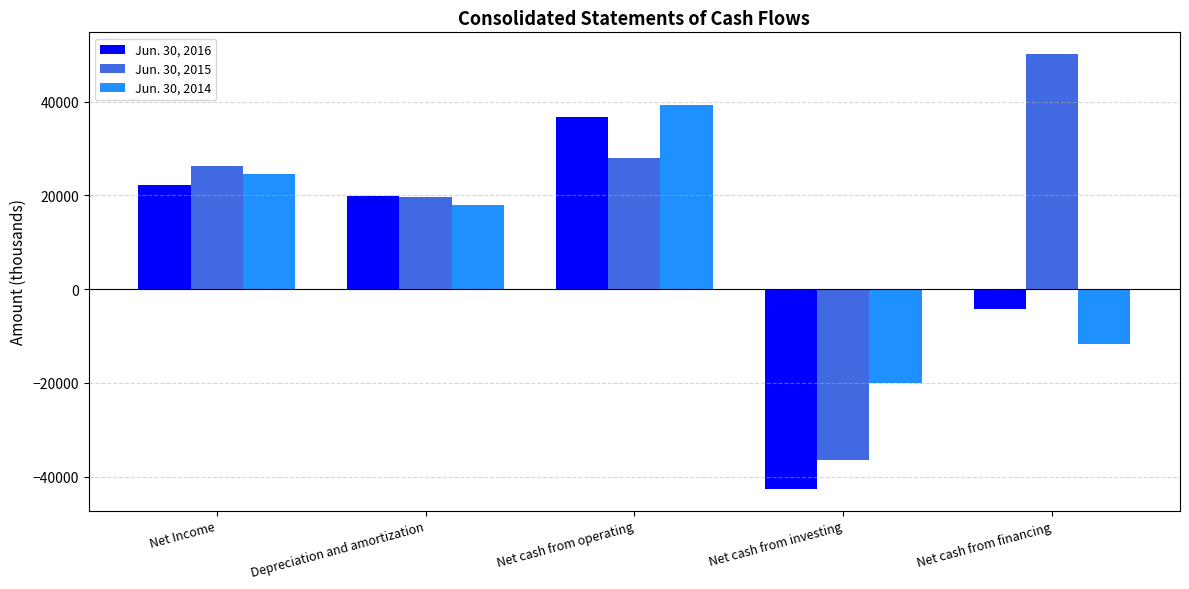

How many bars are there in total?

15